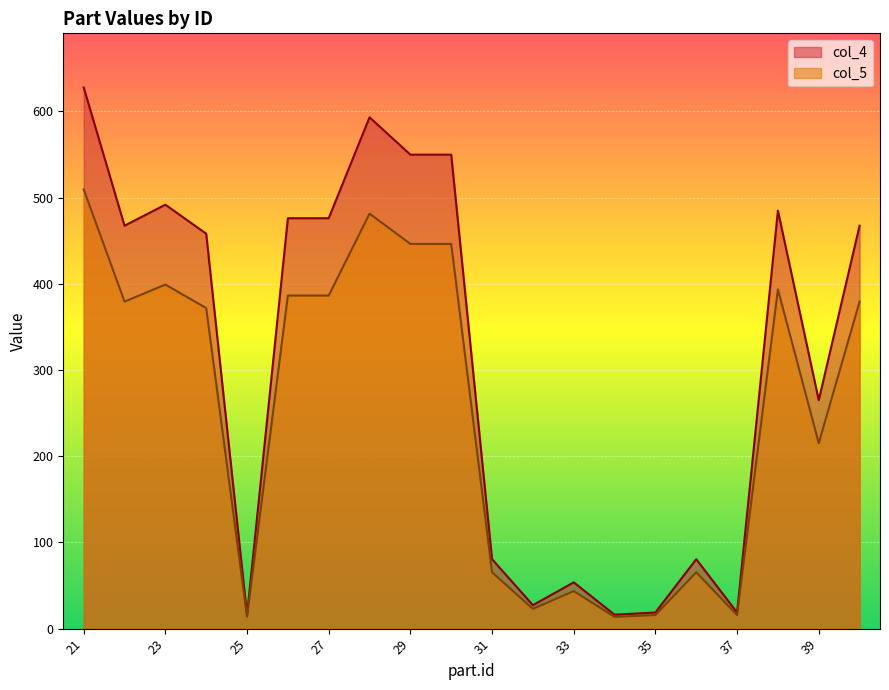

What is the maximum value shown in the chart?

627.8